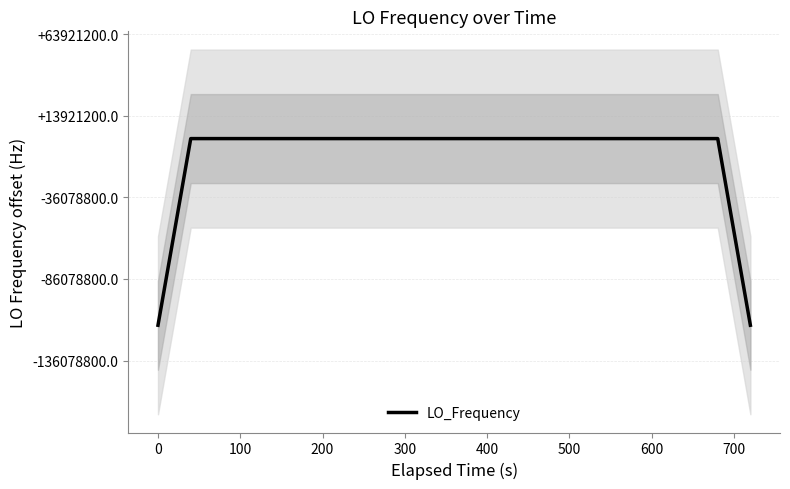

What is the label of the 34th point from the right?

500